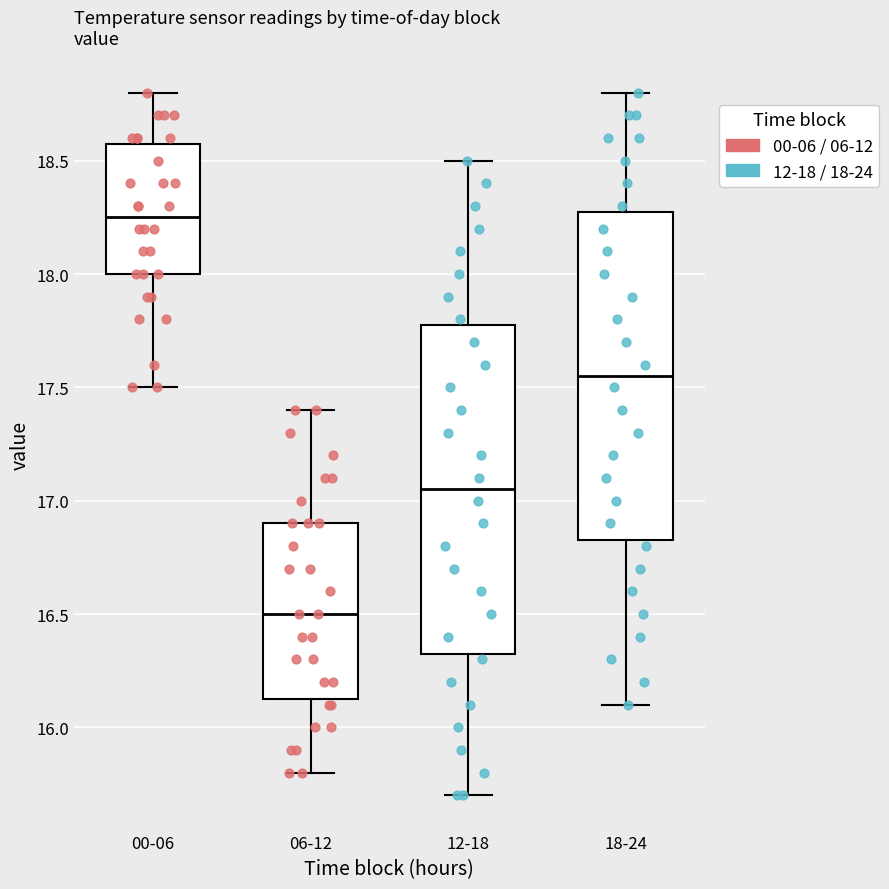

Where does the upper whisker of the box for 00-06 end on the y-axis? The values are not printed on the chart, so give them approximately, as read against the axis.

18.80